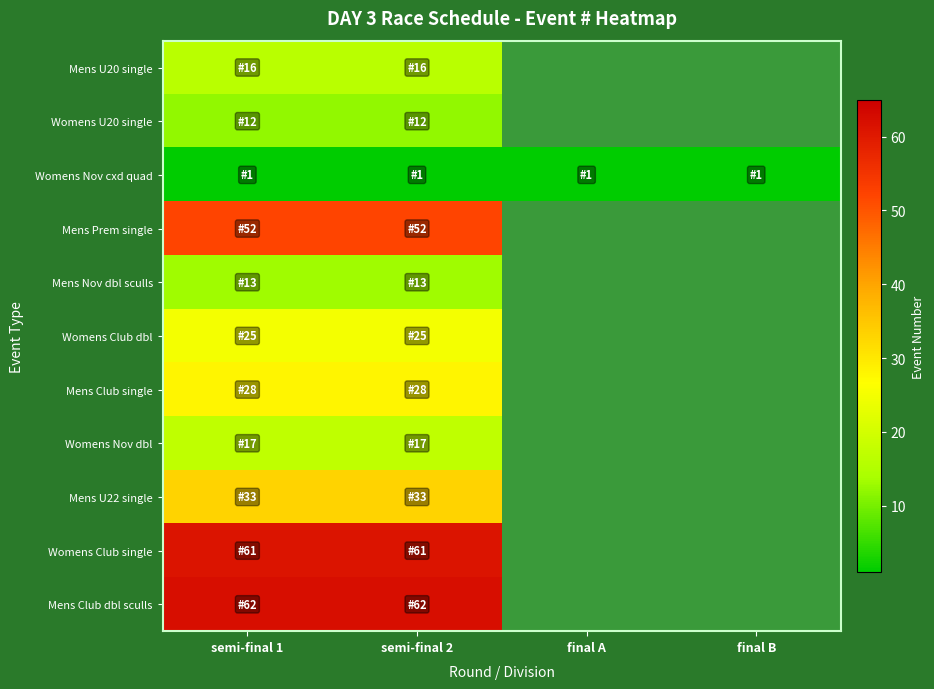

Which category has the highest value in the Mens Club dbl sculls series?

semi-final 1